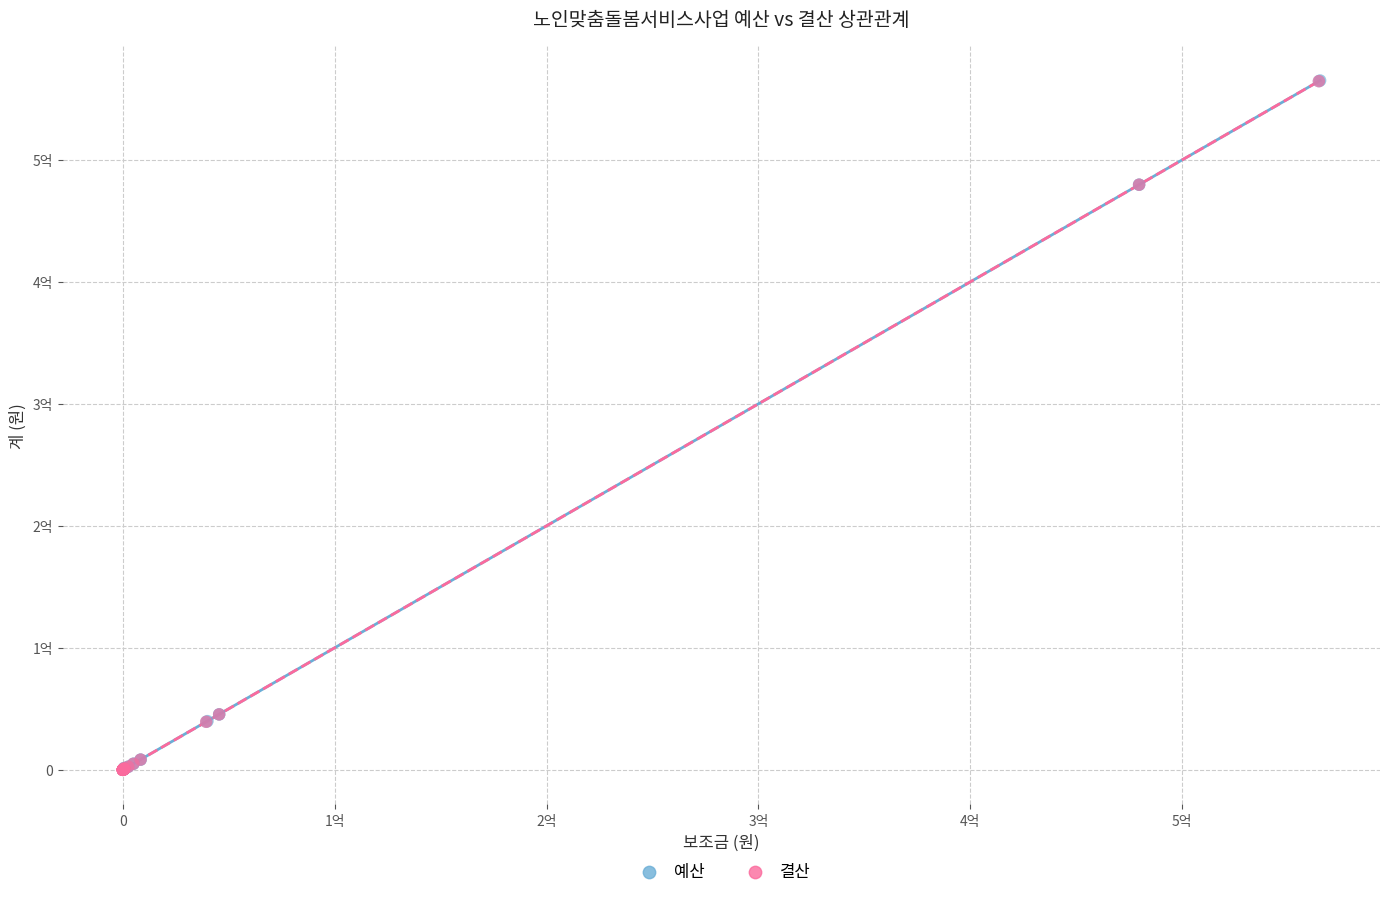

What are all the series names shown in the legend?

예산, 결산